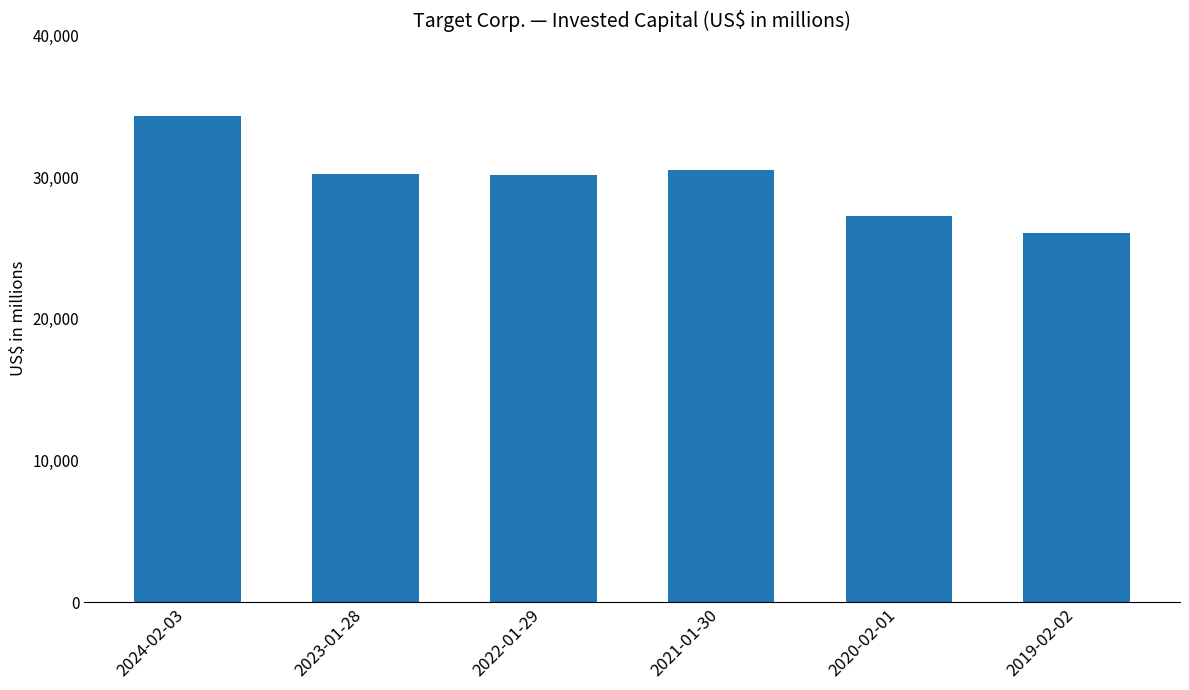

Which label corresponds to the smallest value in the chart?

2019-02-02